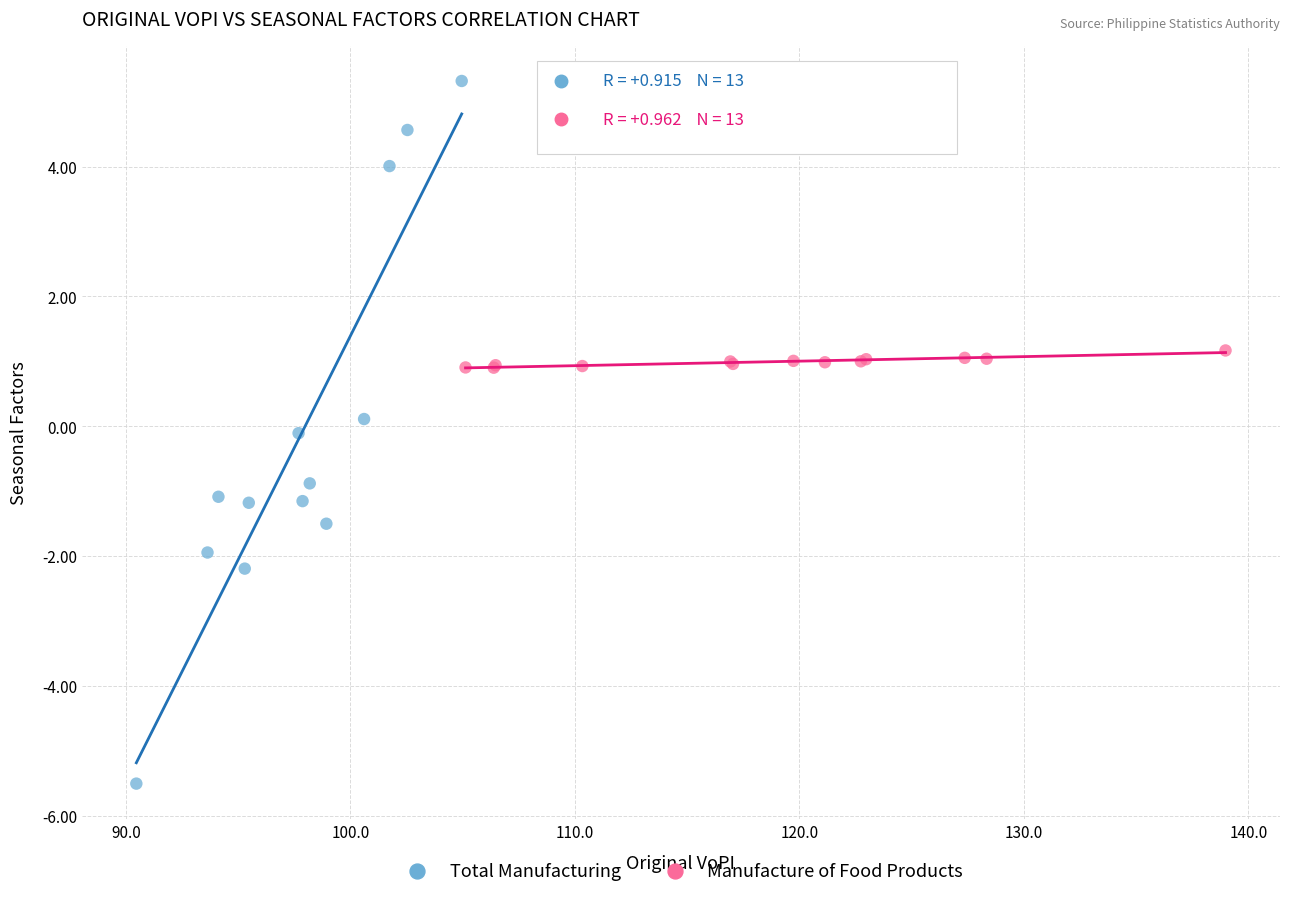

Which series has the widest spread of Y values?

Total Manufacturing